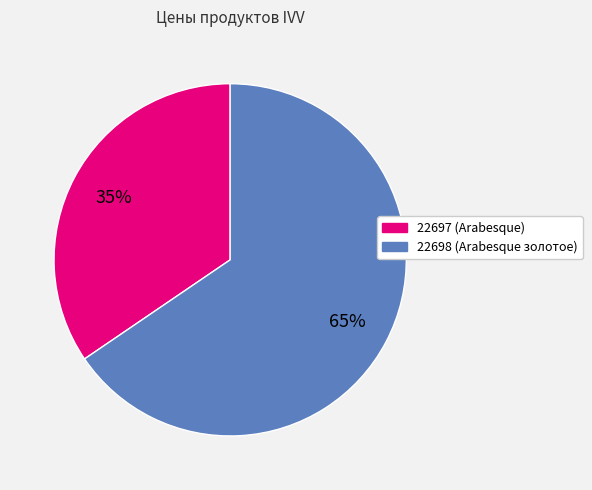

Does any single category account for the majority?

Yes